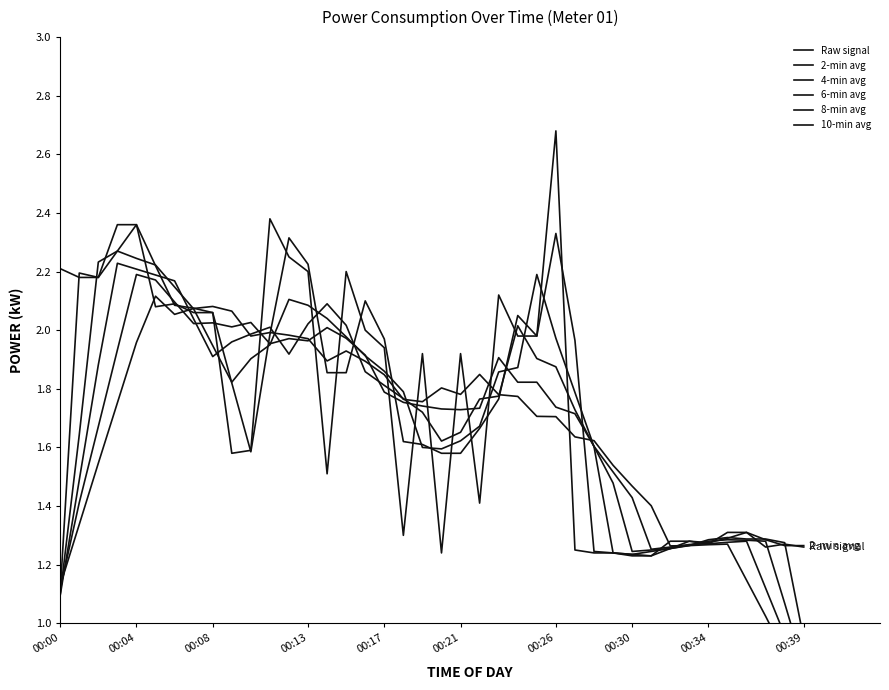

How many lines are shown in the chart?

6